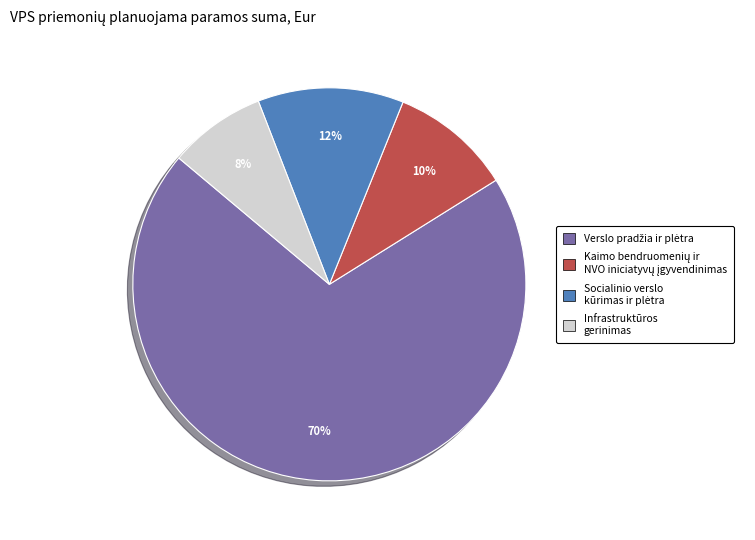

Count the number of slices in the pie.

4